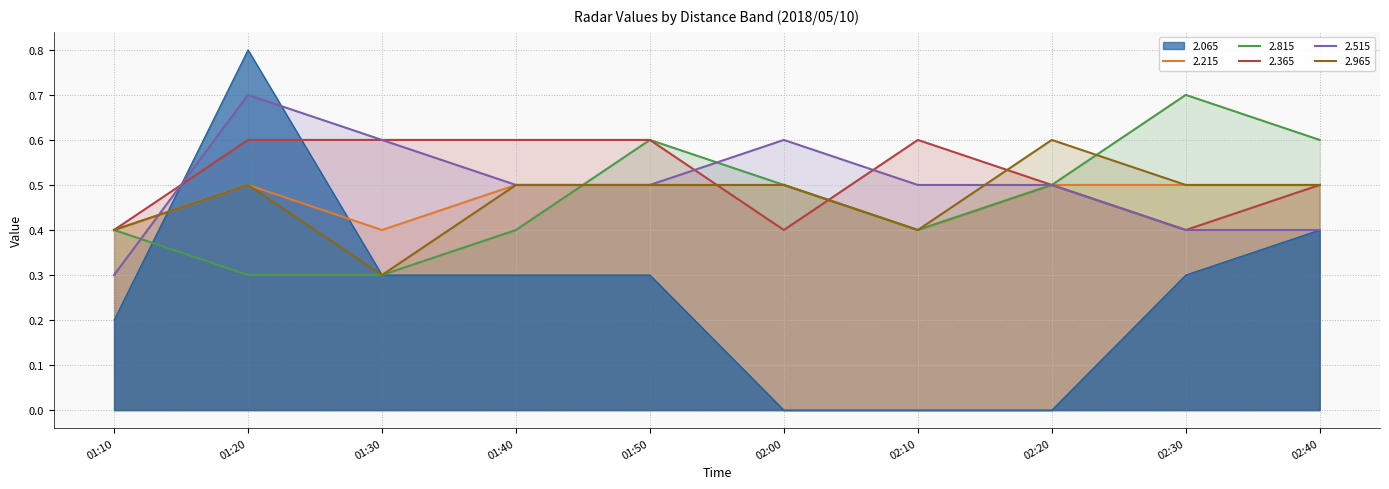

What is the spread (max minus min) of values at 01:30?

0.3